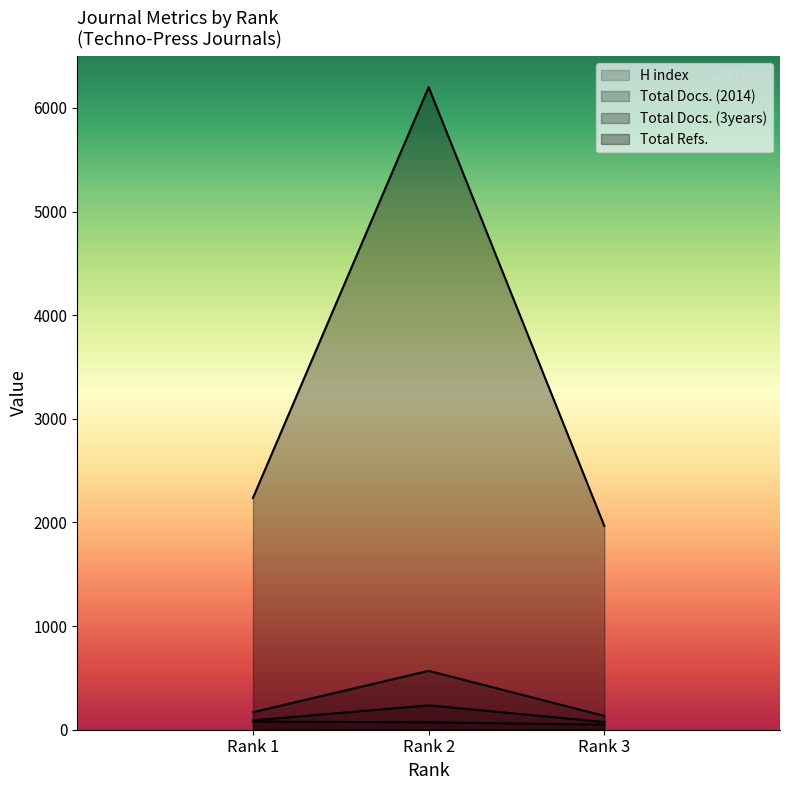

What is the spread (max minus min) of values at Rank 1?

2158